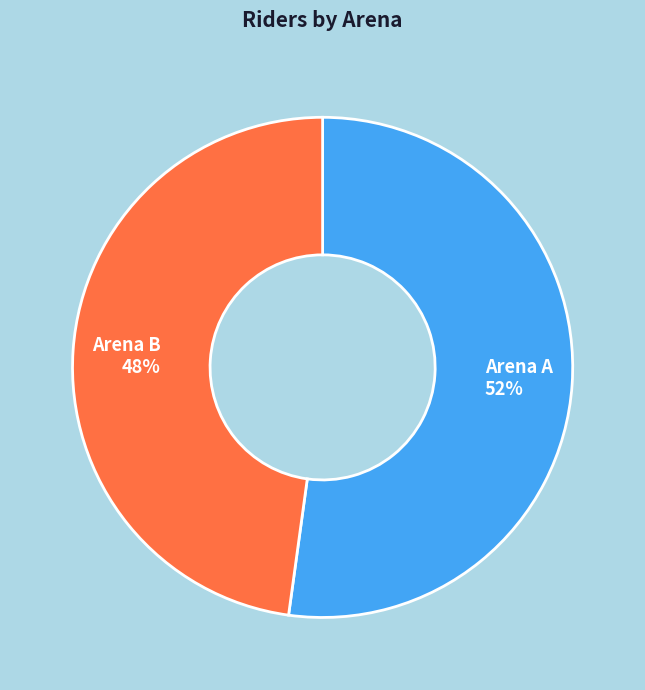

True or false: Arena A accounts for 52% of the total.

True